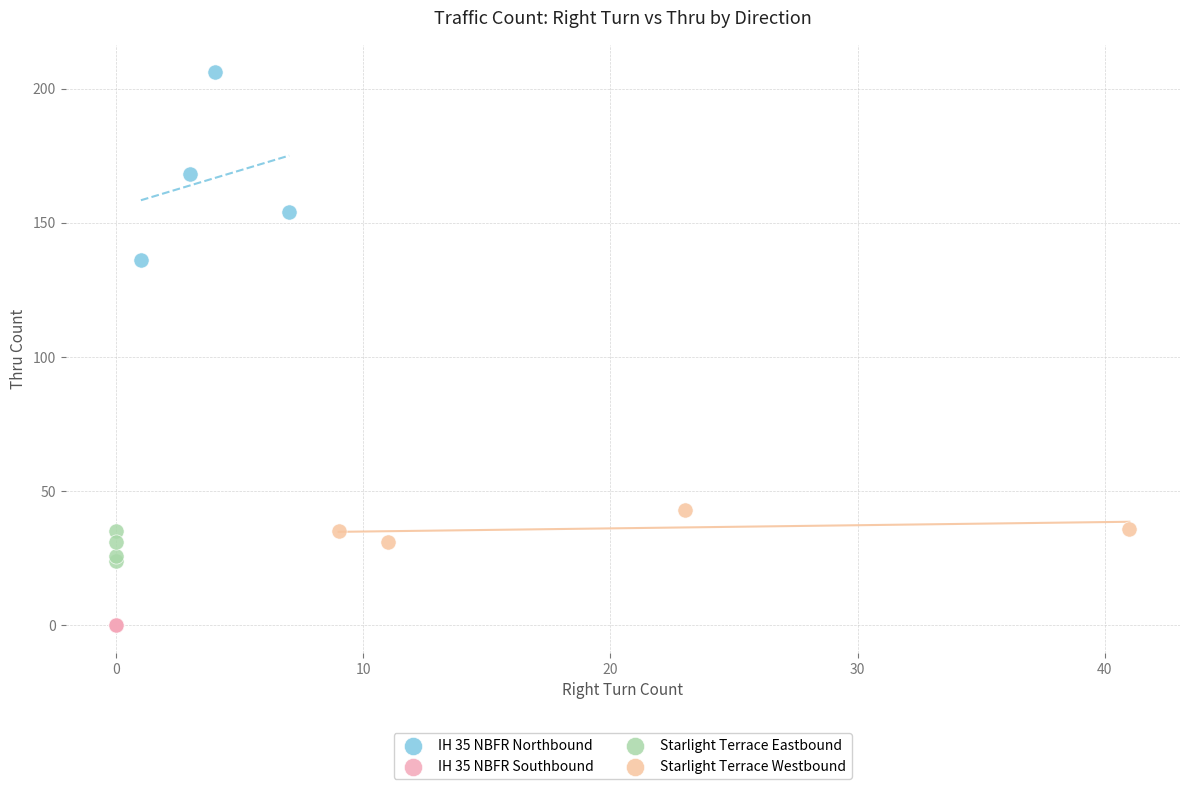

Which series contains the lowest Y value?

IH 35 NBFR Southbound